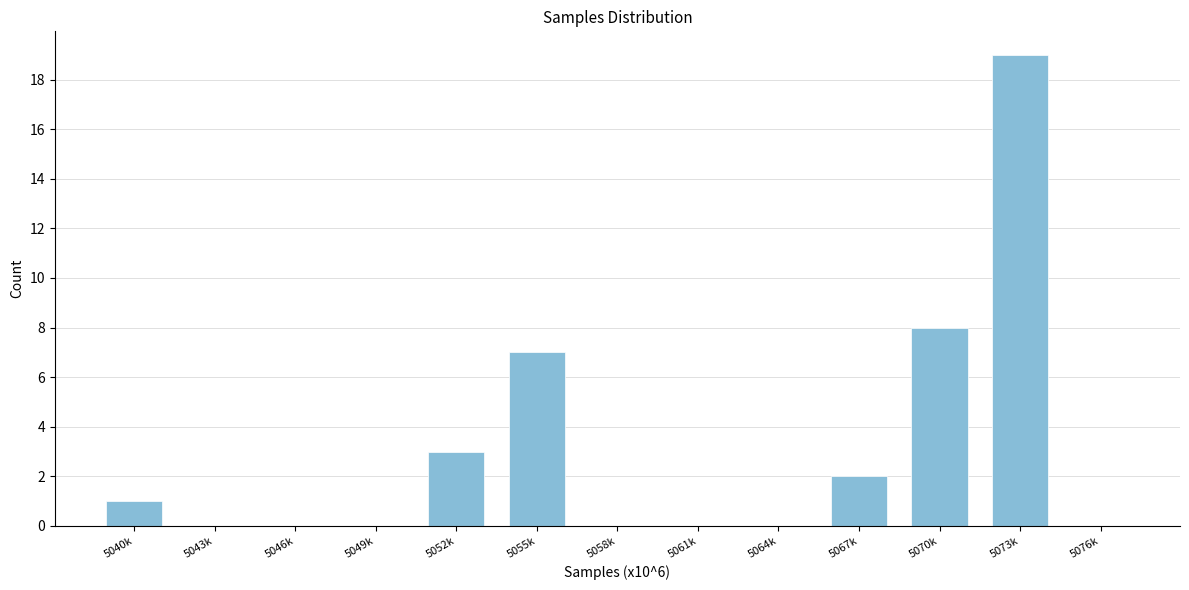

Reading right to left, list all the values displayed in this chart.

5076k=0	5073k=19	5070k=8	5067k=2	5064k=0	5061k=0	5058k=0	5055k=7	5052k=3	5049k=0	5046k=0	5043k=0	5040k=1